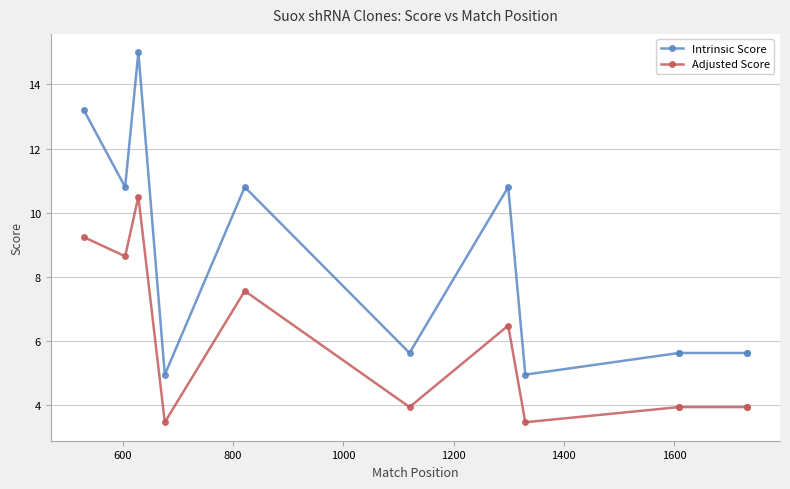

At which category does Adjusted Score reach its first local valley?

600